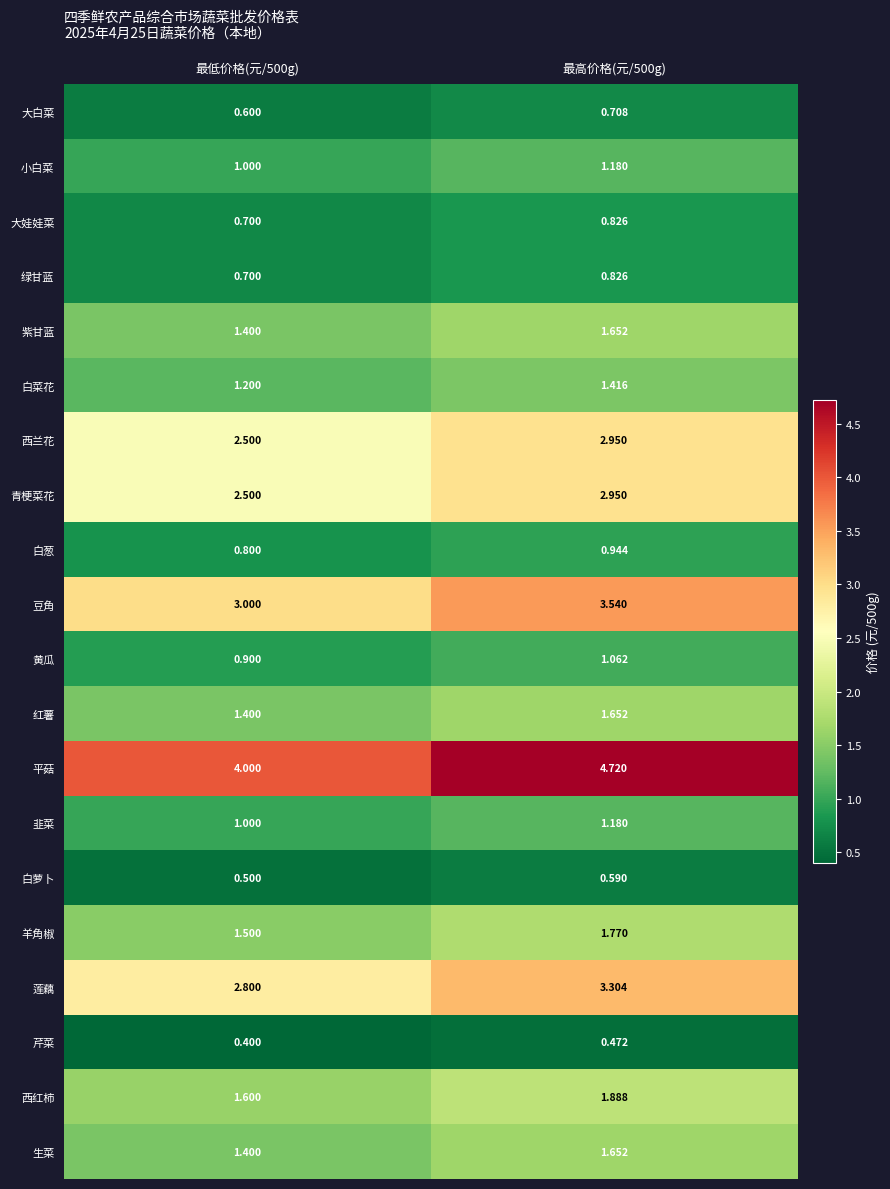

Which series changed the most between 最低价格(元/500g) and 最高价格(元/500g)?

平菇